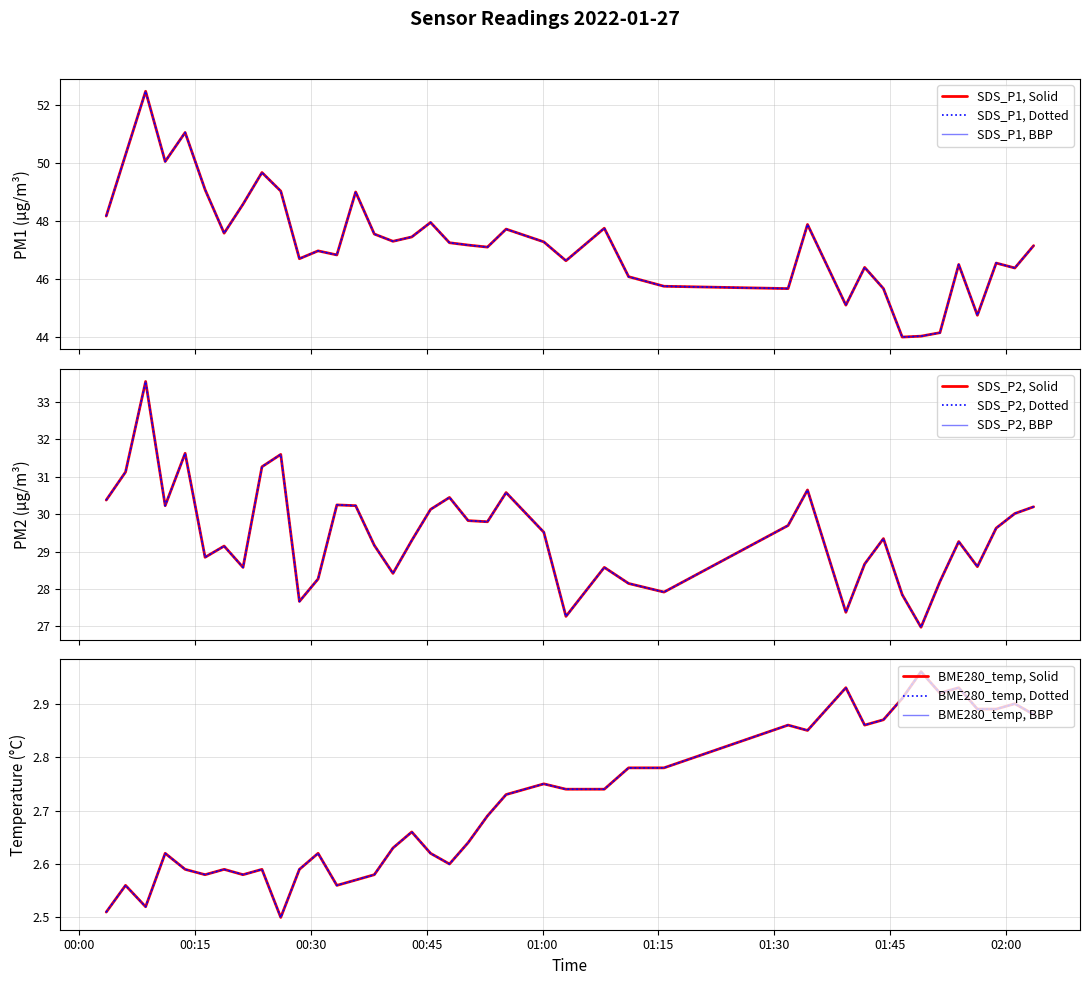

At which label is SDS_P1 closest to 48?

2022/01/27 00:45:30